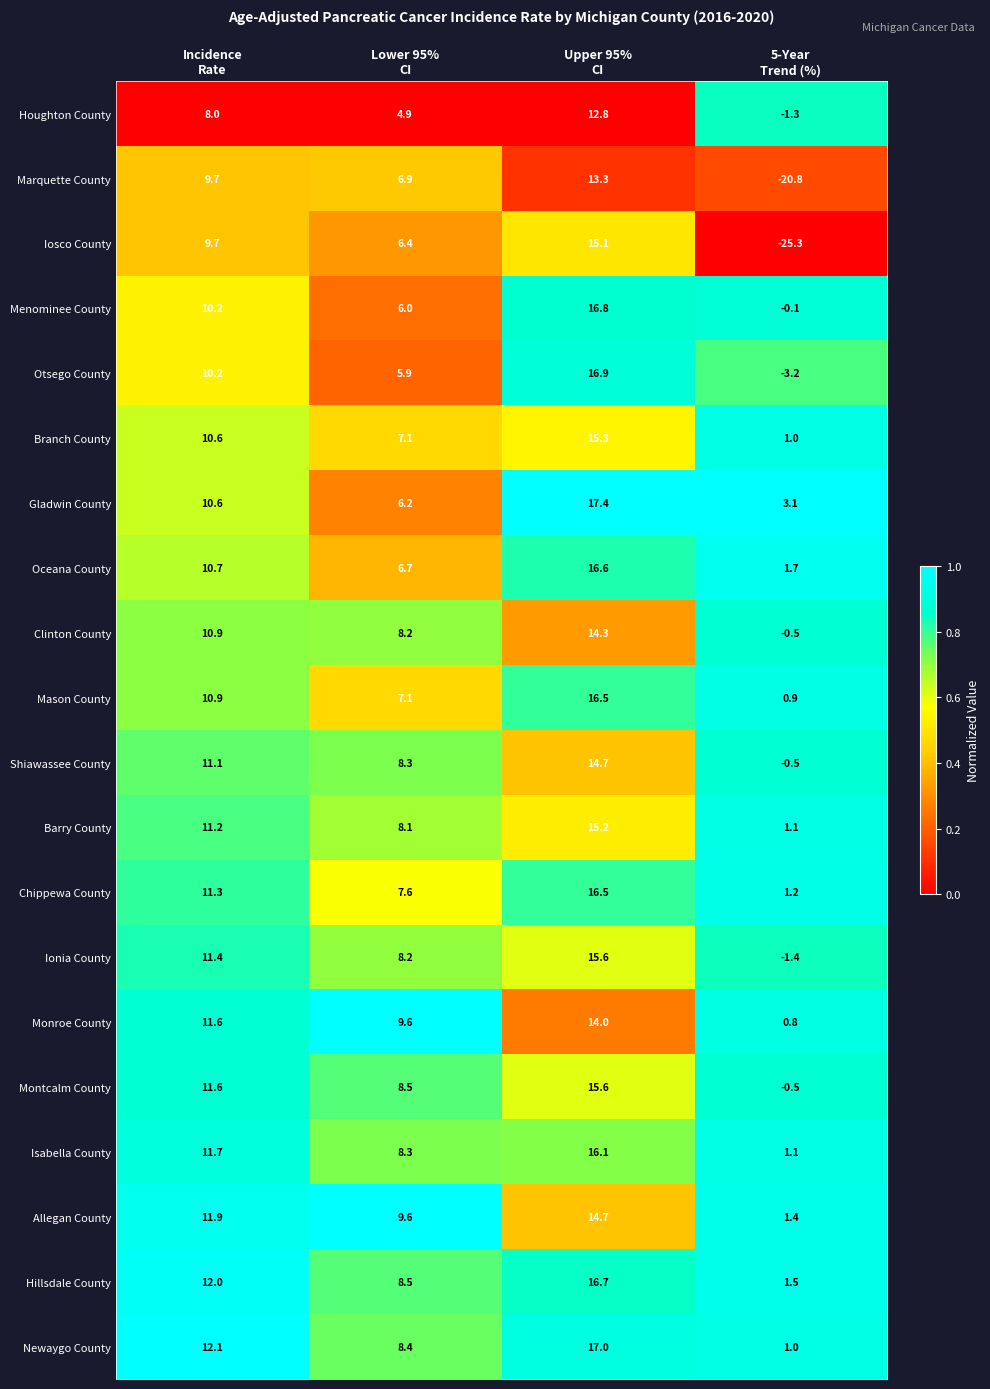

What is the difference between the maximum and minimum values in the Branch County series?

14.3